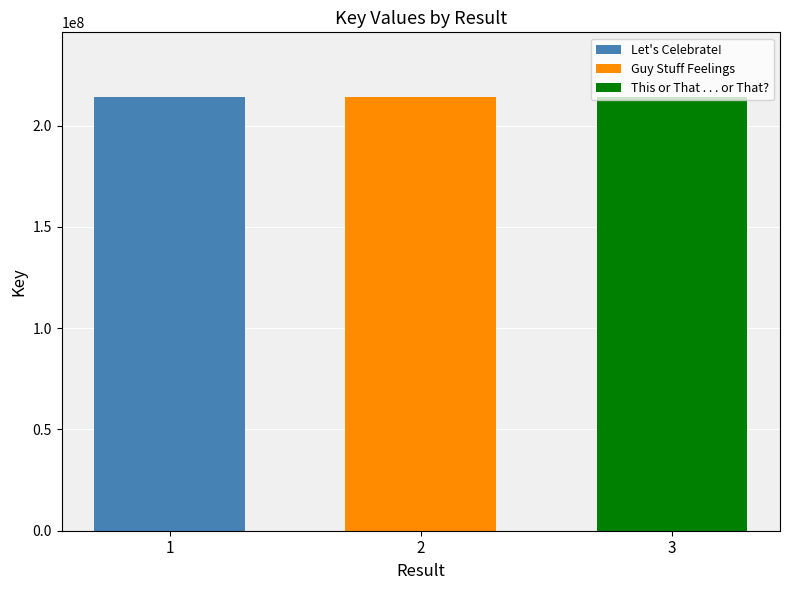

List the labels in order of Guy Stuff Feelings value, smallest first.

2